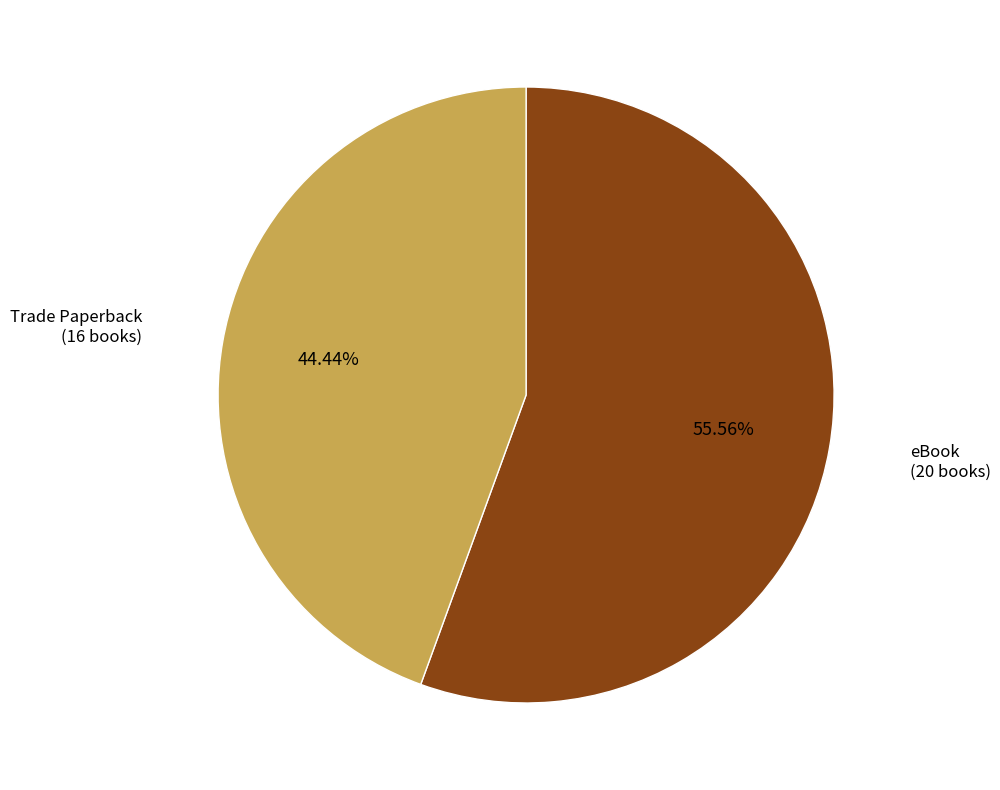

Is there a majority slice in this chart?

Yes